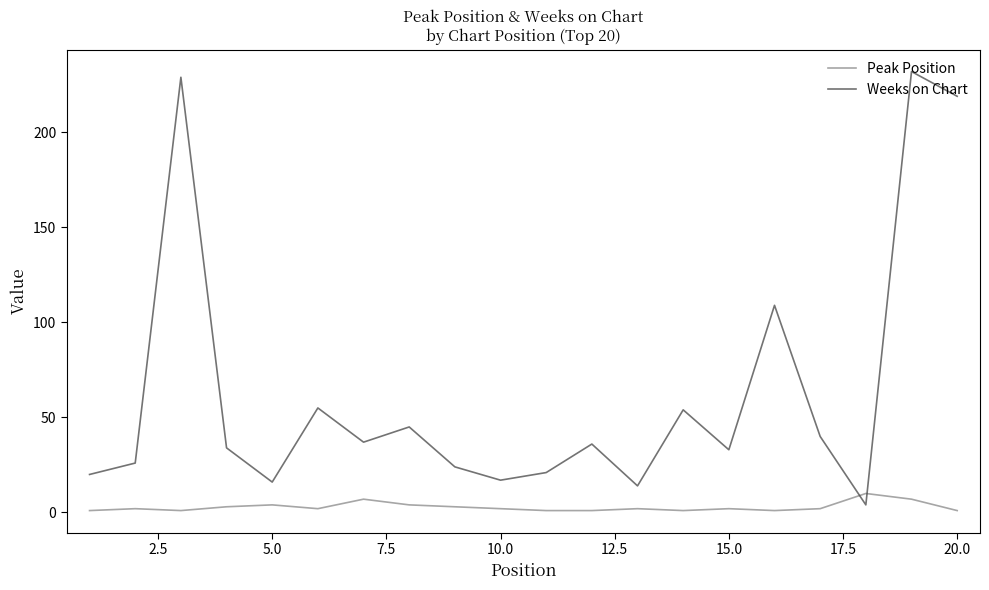

What is the highest value of the Weeks on Chart series?

232